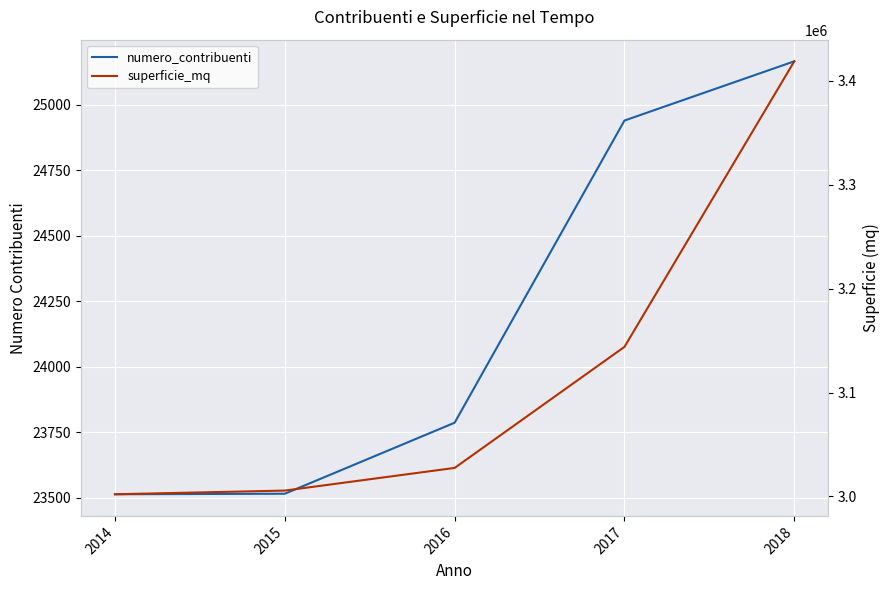

True or false: superficie_mq has a value of 4597037 at 2014.

False